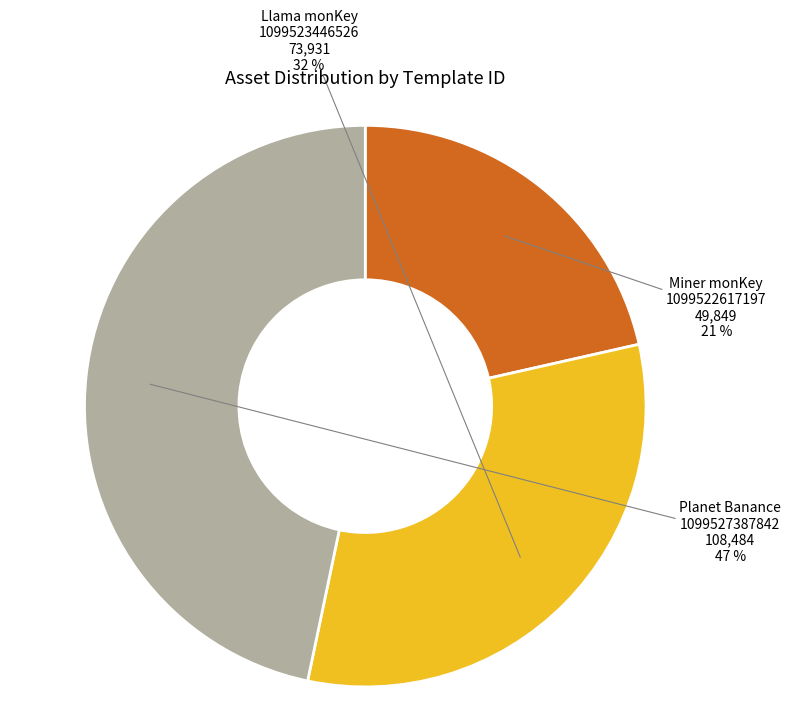

Is there any slice that represents more than half of the pie?

No